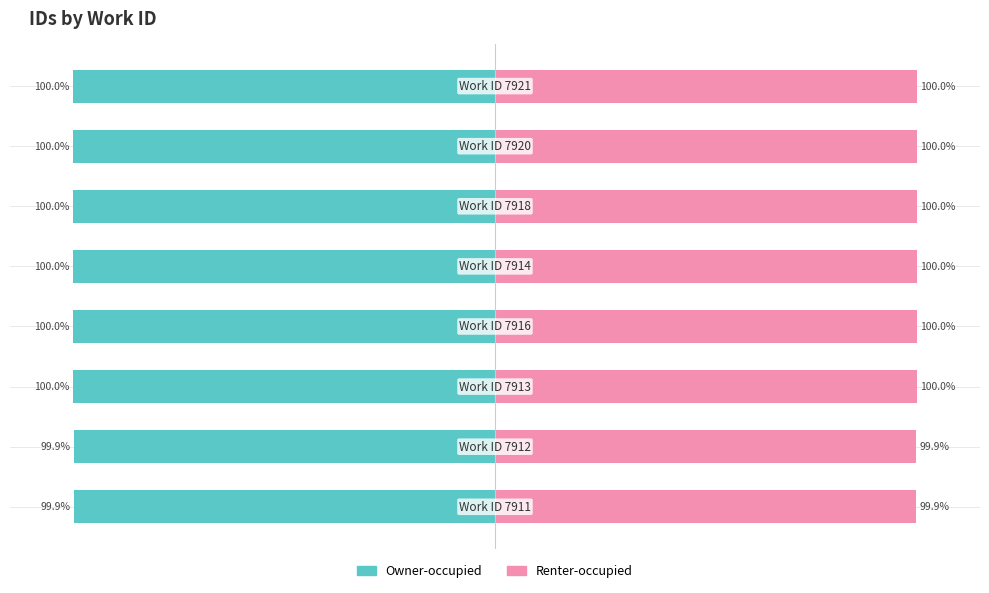

Is the value of Owner-occupied at 6 greater than the value of Renter-occupied at 3?

No